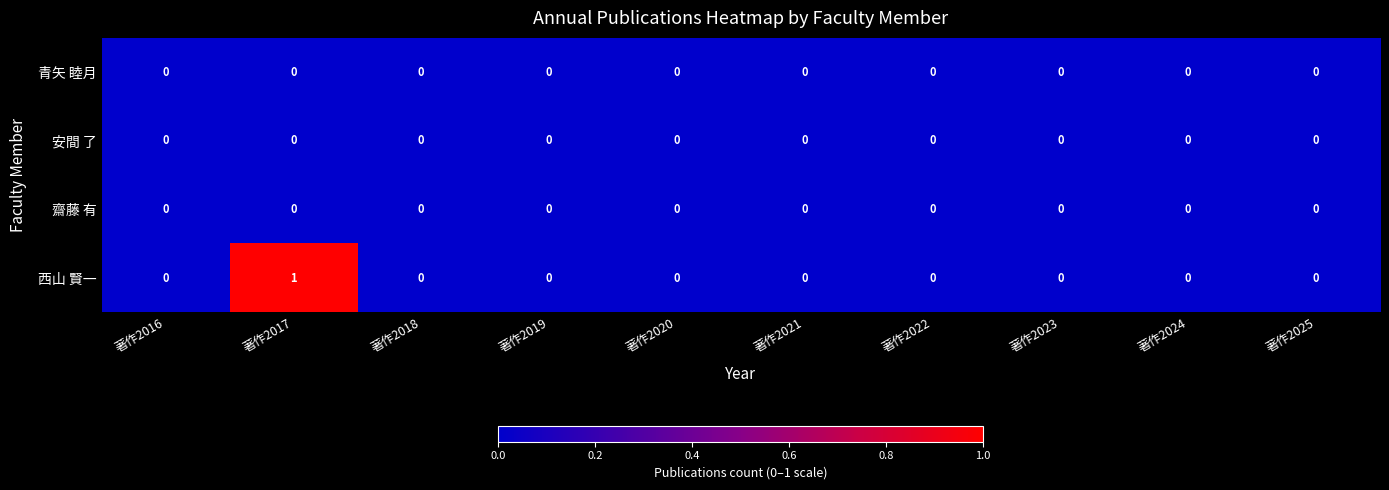

How many categories are shown in the chart?

10